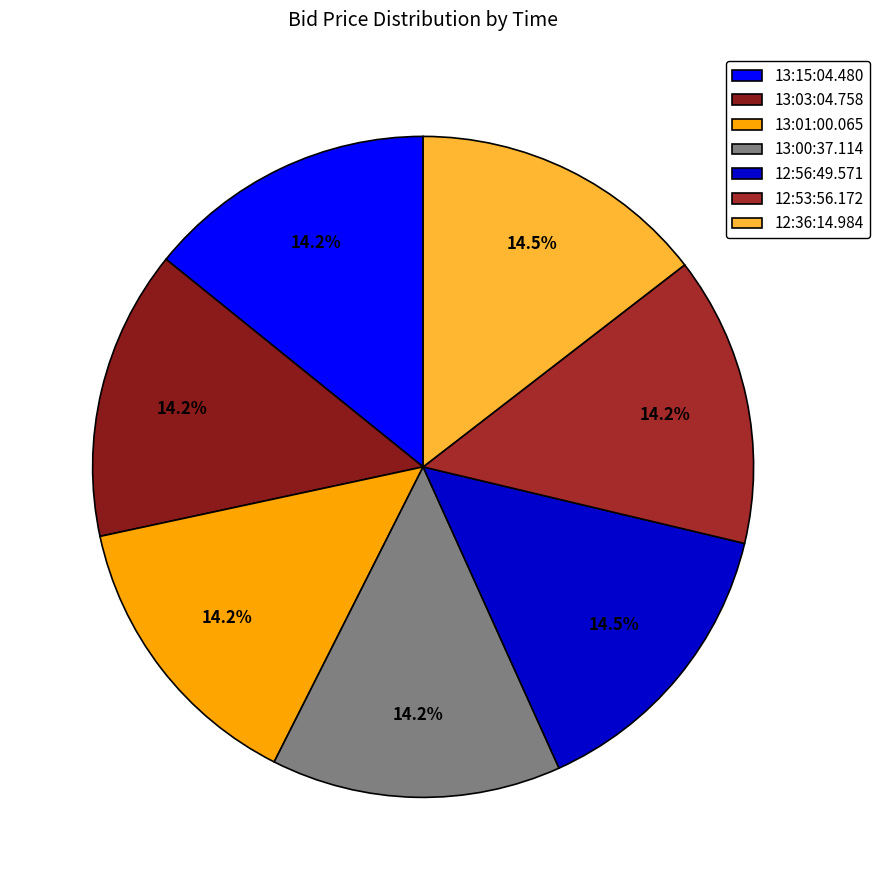

How many slices are in this pie chart?

7